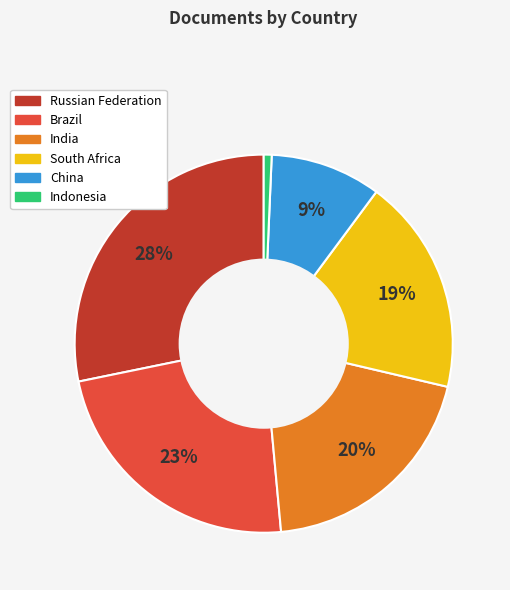

True or false: Brazil accounts for 15% of the total.

False